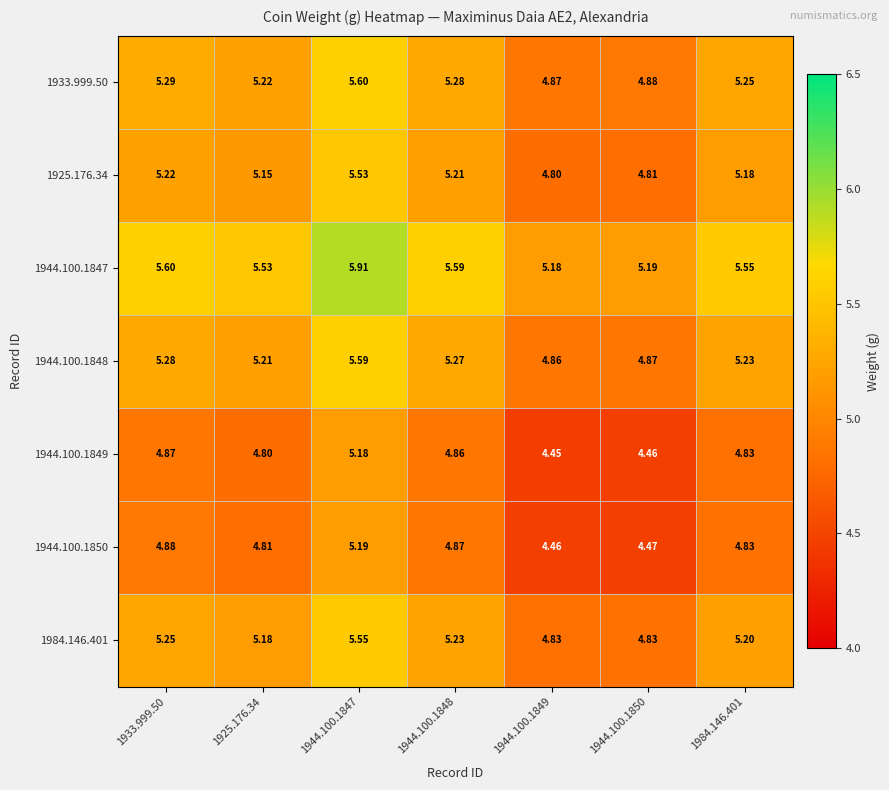

Is the value of 1944.100.1847 at 1933.999.50 greater than the value of 1933.999.50 at 1944.100.1848?

Yes